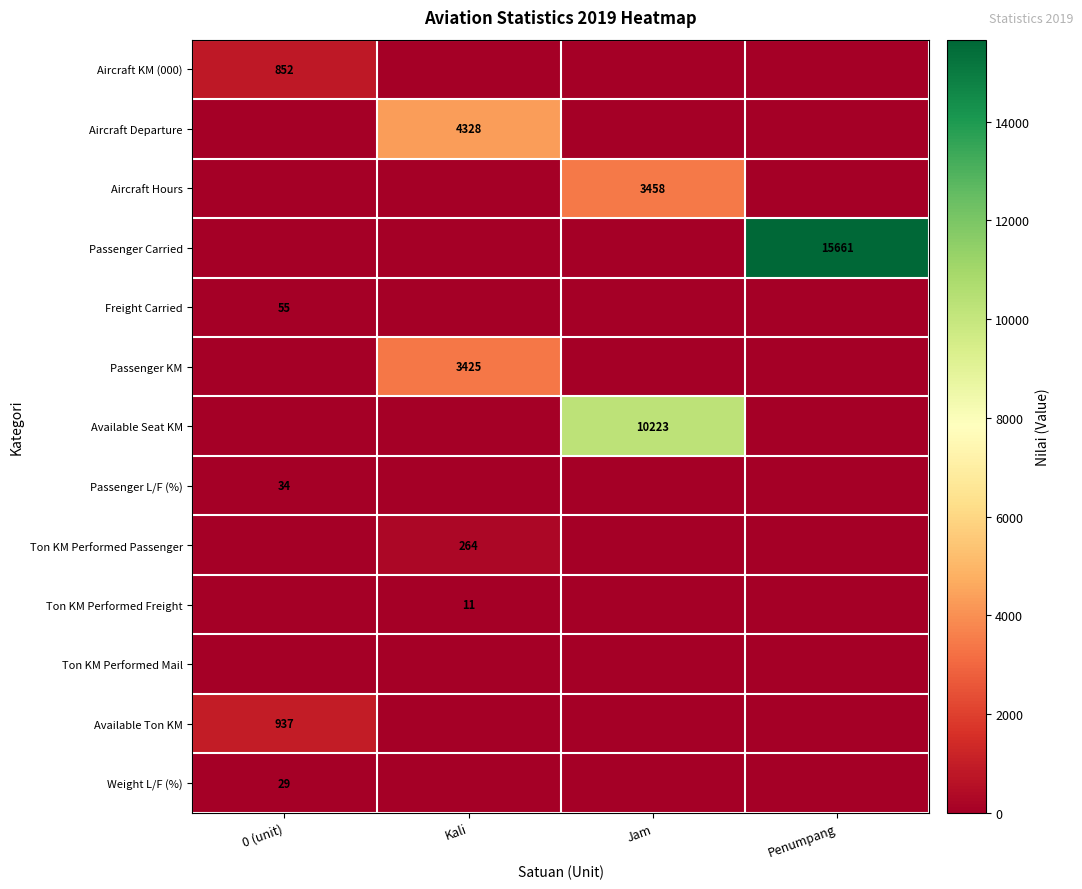

True or false: Ton KM Performed Passenger has a value of 264 at Kali.

True